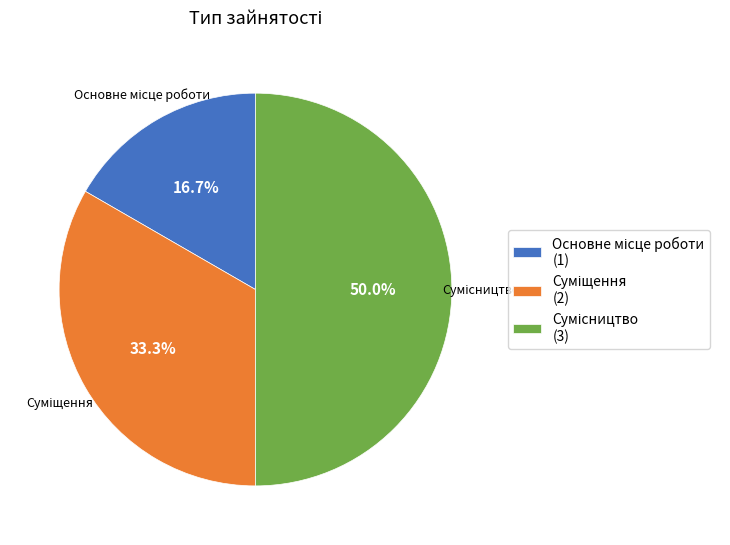

Which slice is the largest?

Сумісництво